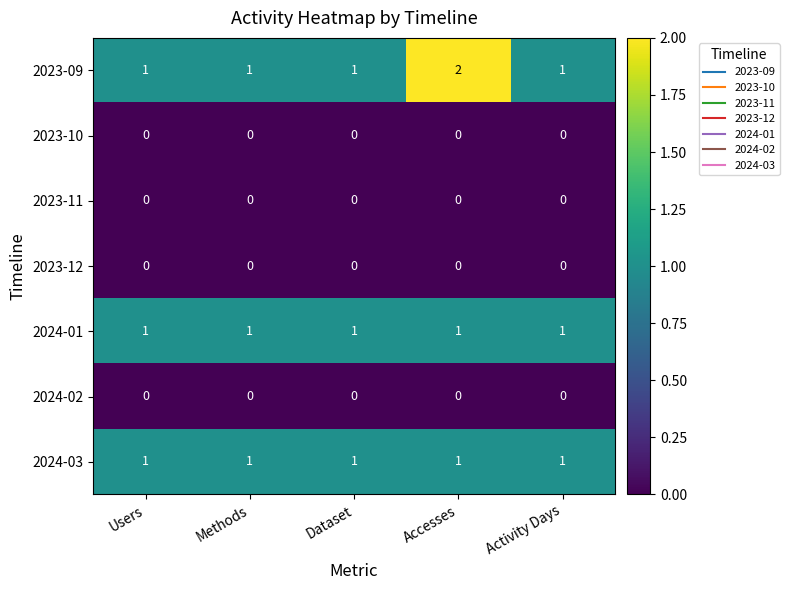

Which series has the largest range (max minus min)?

2023-09